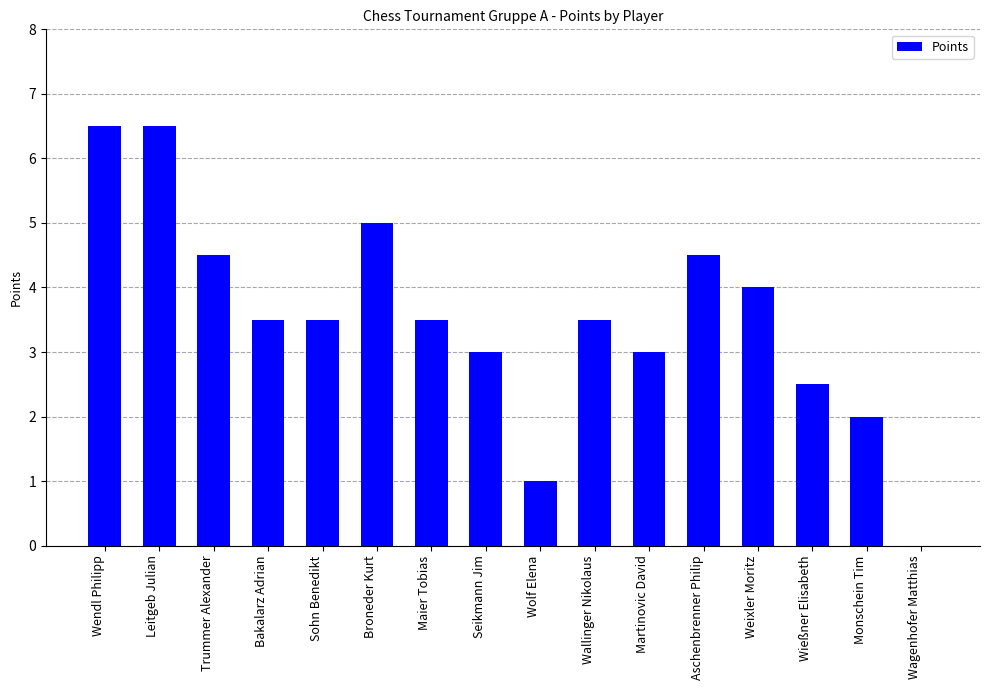

What is the approximate value at Wallinger Nikolaus?

3.5